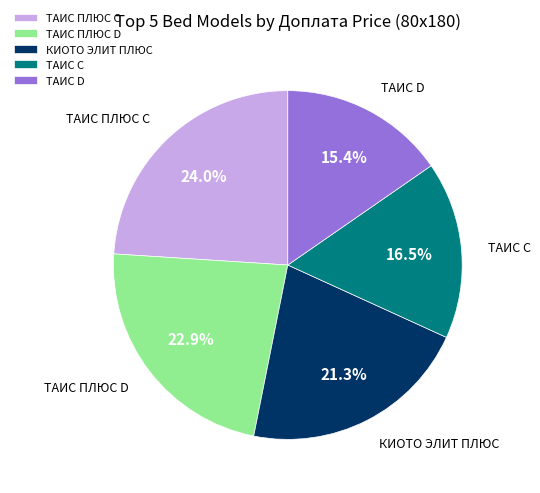

To the nearest percent, what percentage of the pie is ТАИС ПЛЮС C?

24%